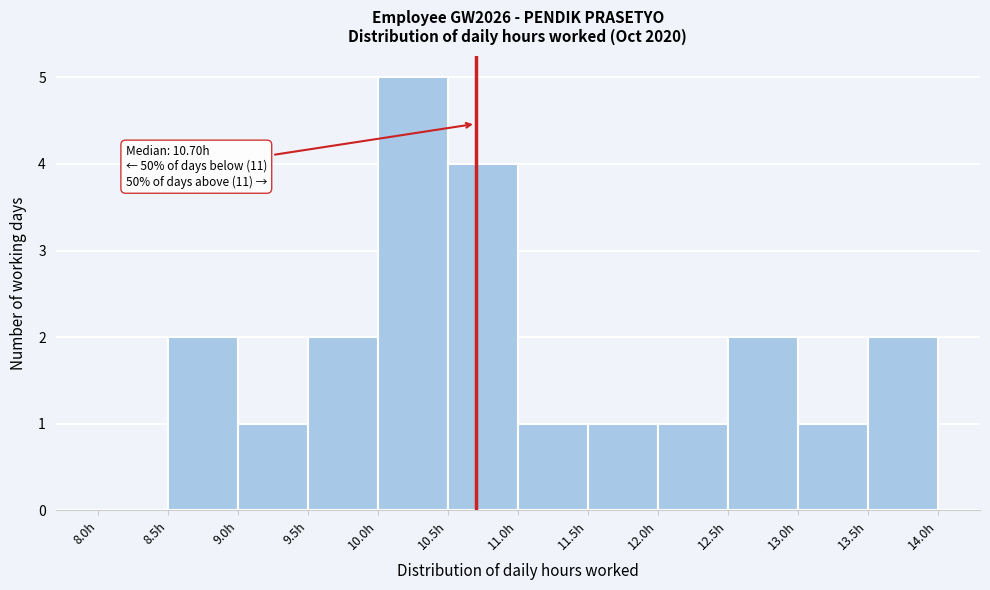

Which range on the x-axis has the tallest bar?

10.0 to 10.5